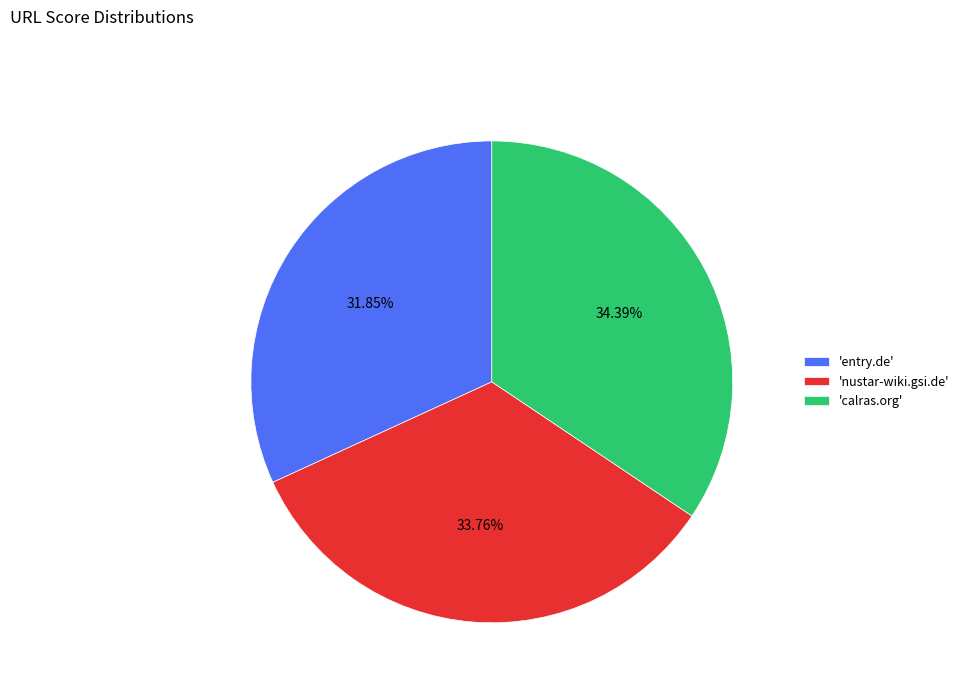

Is the sum of 'calras.org' and 'nustar-wiki.gsi.de' greater than half?

Yes